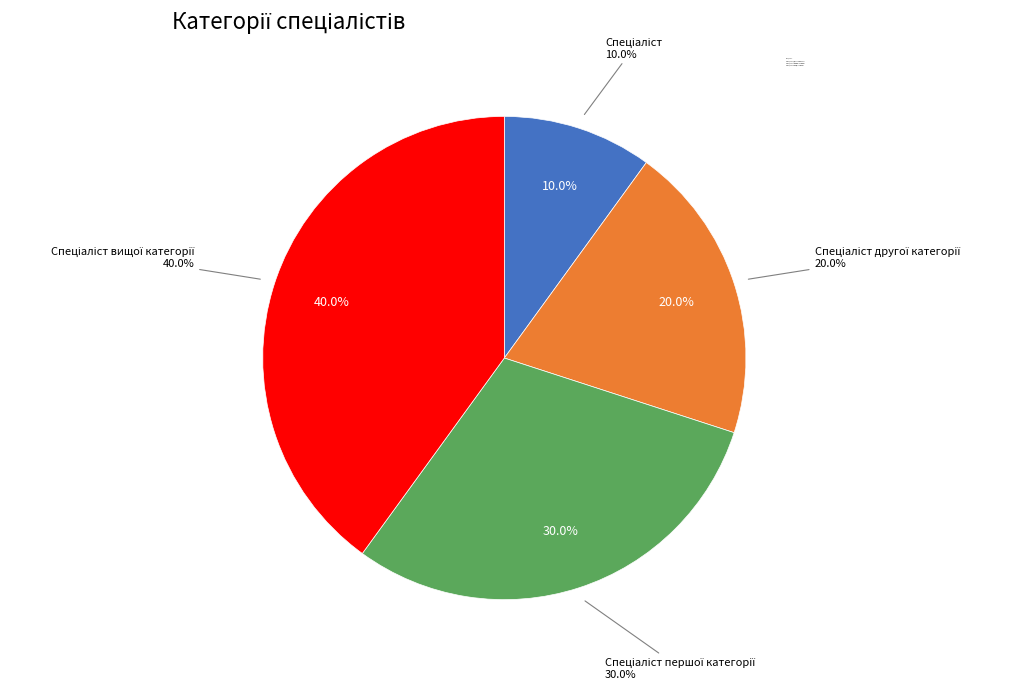

The Спеціаліст slice represents 22% of the pie. True or false?

False